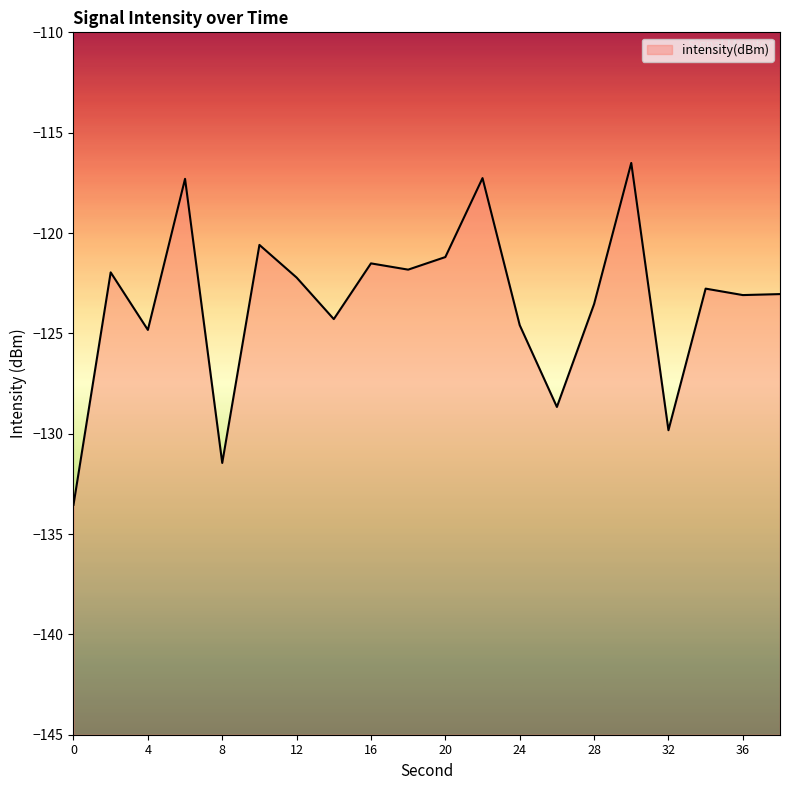

Reading left to right, extract all data points from this chart.

0=-133.5	2=-122.0	4=-124.8	6=-117.3	8=-131.5	10=-120.6	12=-122.2	14=-124.3	16=-121.5	18=-121.8	20=-121.2	22=-117.3	24=-124.6	26=-128.7	28=-123.5	30=-116.5	32=-129.8	34=-122.8	36=-123.1	38=-123.0